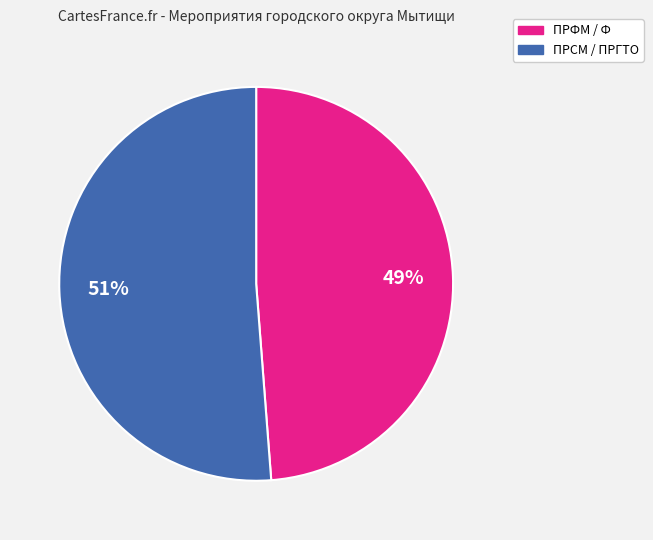

To the nearest percent, what is the average slice percentage?

50%